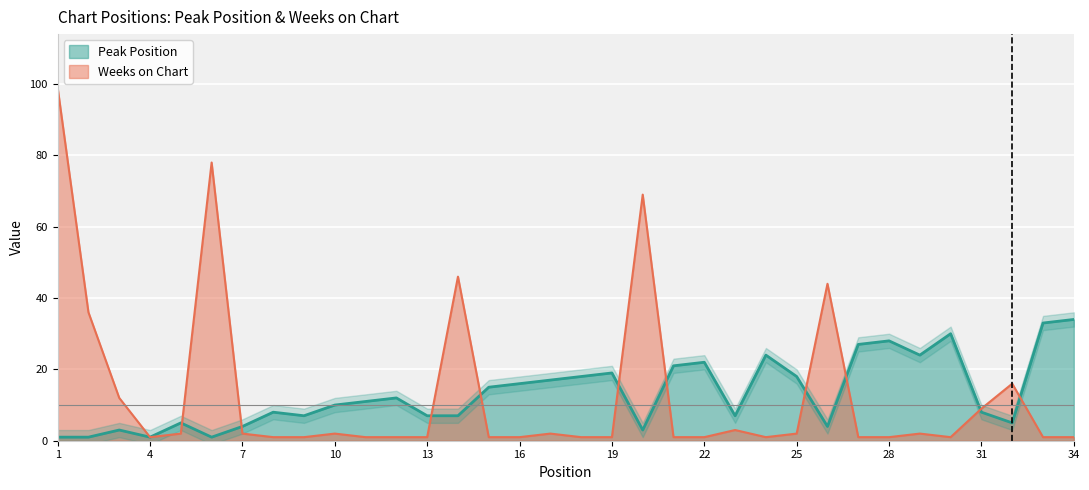

Where does the Peak Position series first go above 11?

12